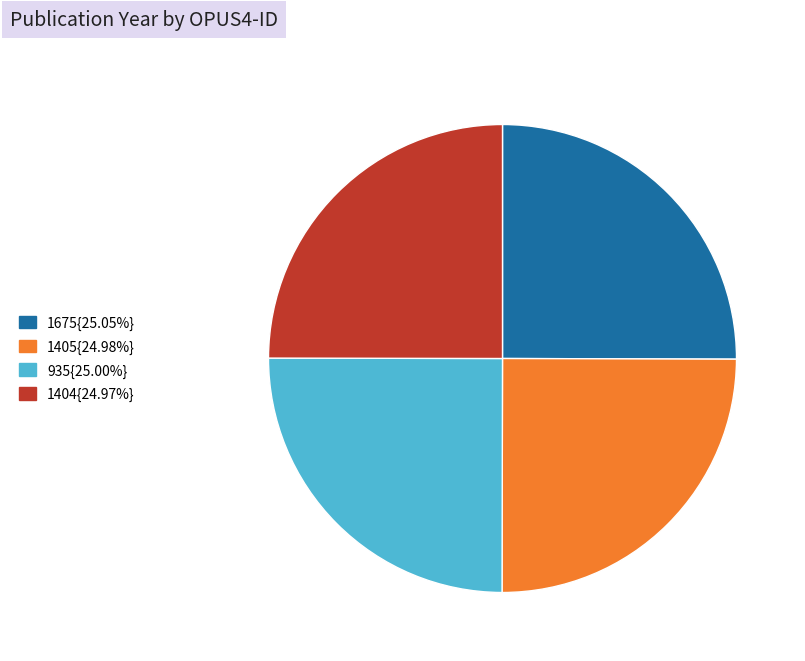

Is there any slice that represents more than half of the pie?

No